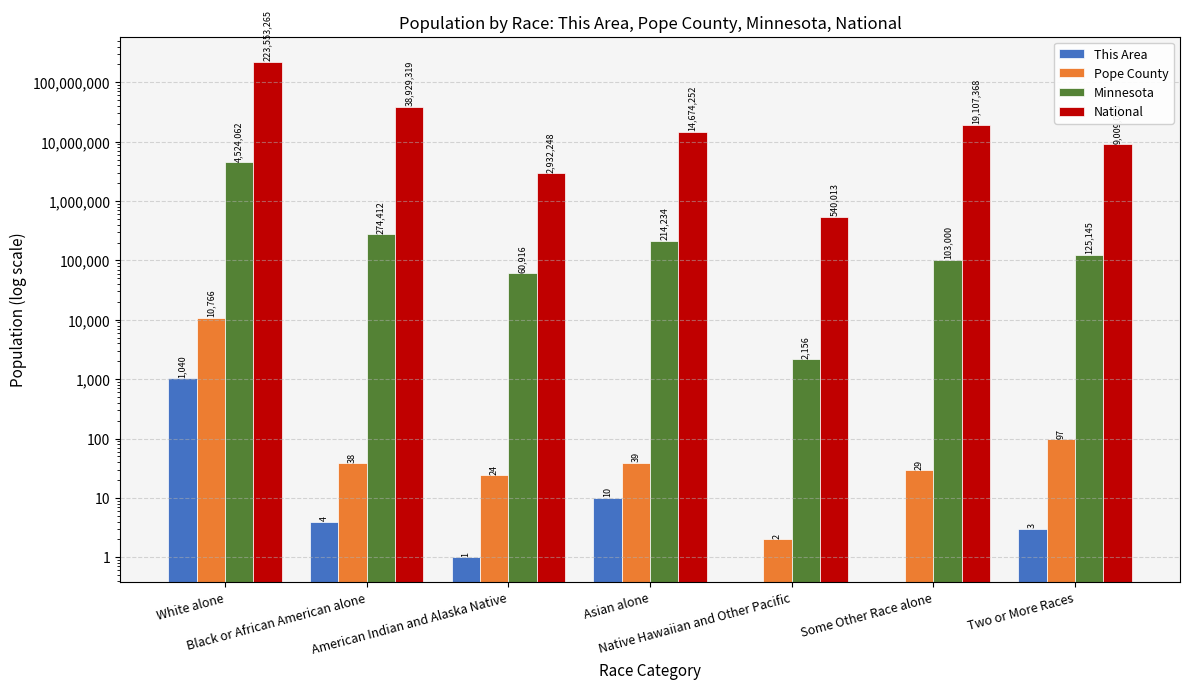

How many data points in This Area are above 3?

3